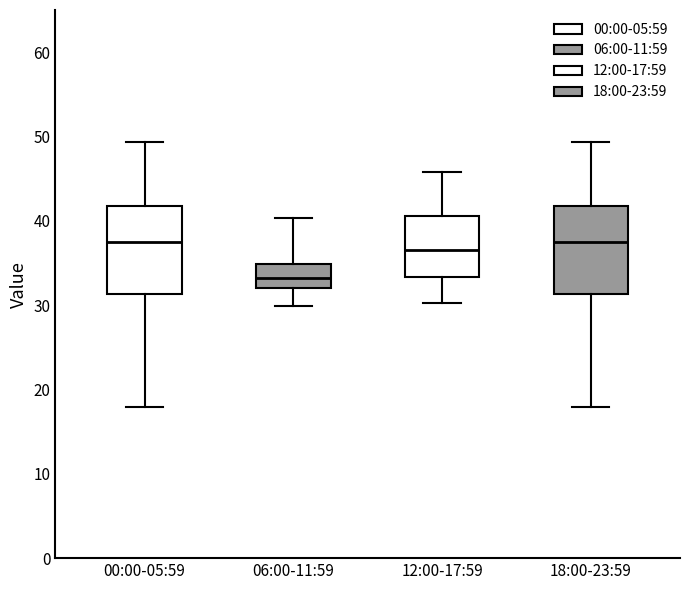

Reading left to right, transcribe this box plot: for each box, give where its median line is, the range the box spans, and where its two whiskers end, as read against the y-axis. The values are not printed on the chart, so give them approximately, as read against the axis.

00:00-05:59: median 37, box 31 to 42, whiskers 18 to 49
06:00-11:59: median 33, box 32 to 35, whiskers 30 to 40
12:00-17:59: median 37, box 33 to 41, whiskers 30 to 46
18:00-23:59: median 37, box 31 to 42, whiskers 18 to 49